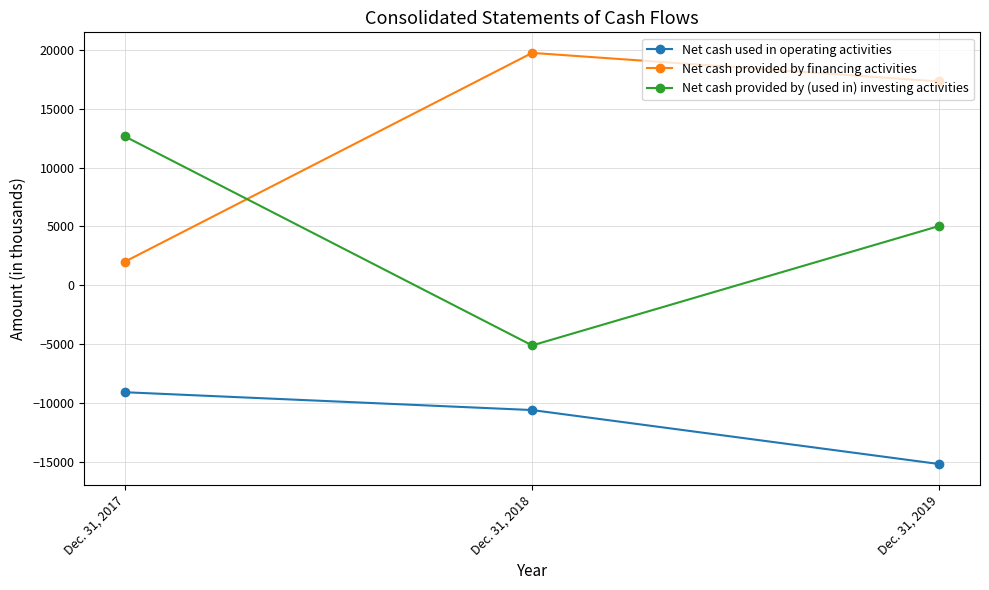

What is the value of the Net cash provided by financing activities point at the 3rd from the left?

17325